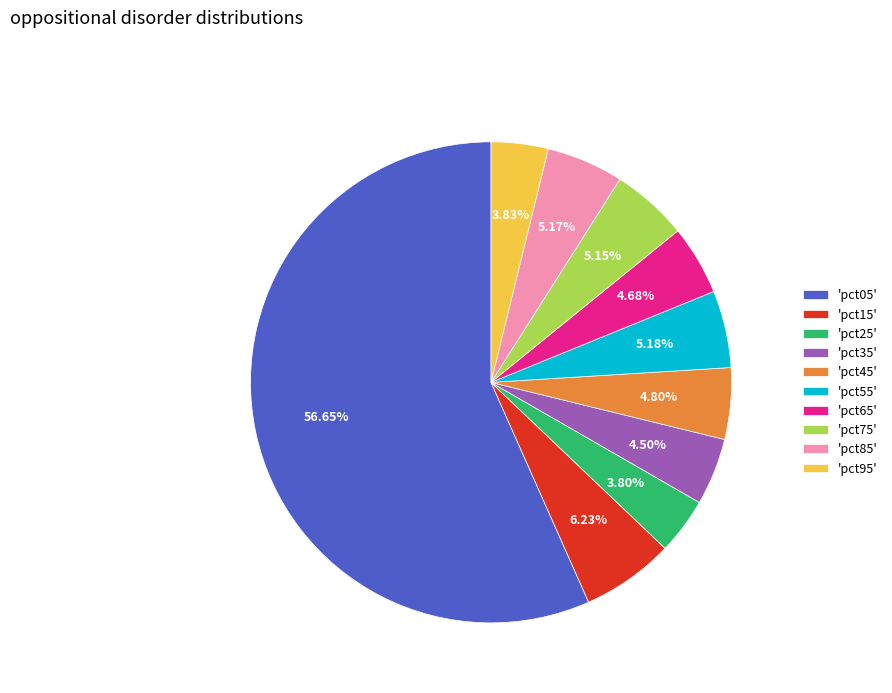

Do 'pct05' and 'pct55' together represent more than half of the pie?

Yes